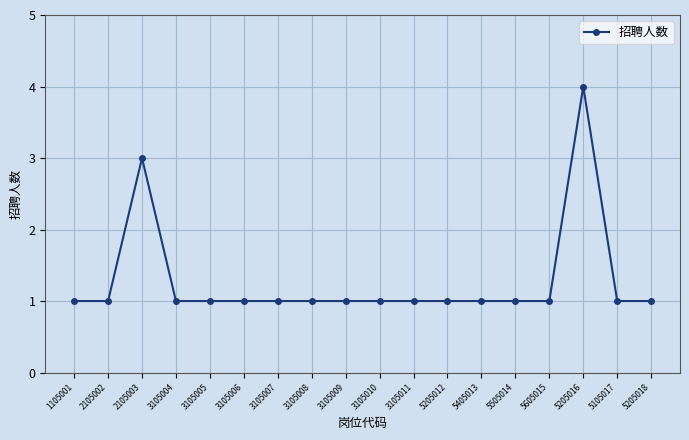

What is the ratio of the value at 5405013 to the value at 3105011?

1.0